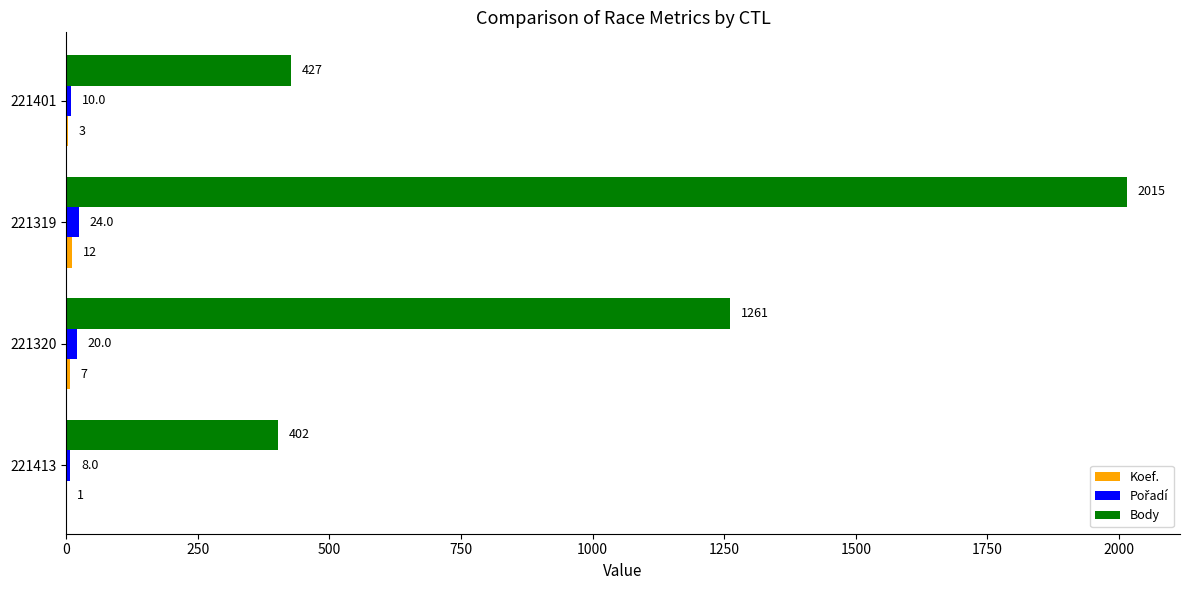

At which label does Body reach its peak?

221319